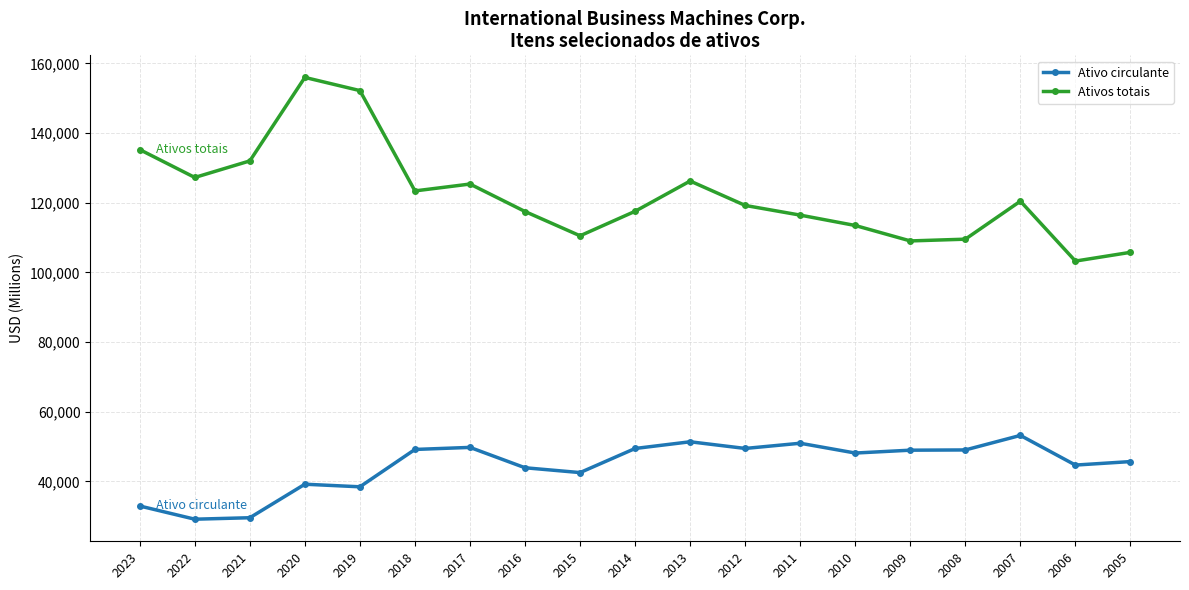

Between 2022 and 2019, which series saw the biggest shift?

Ativos totais